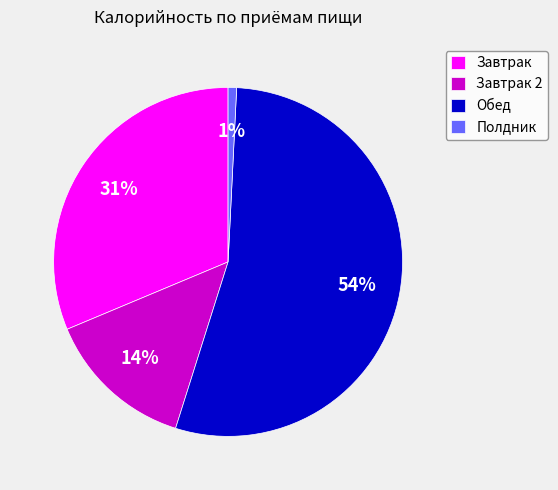

Which category accounts for the majority?

Обед